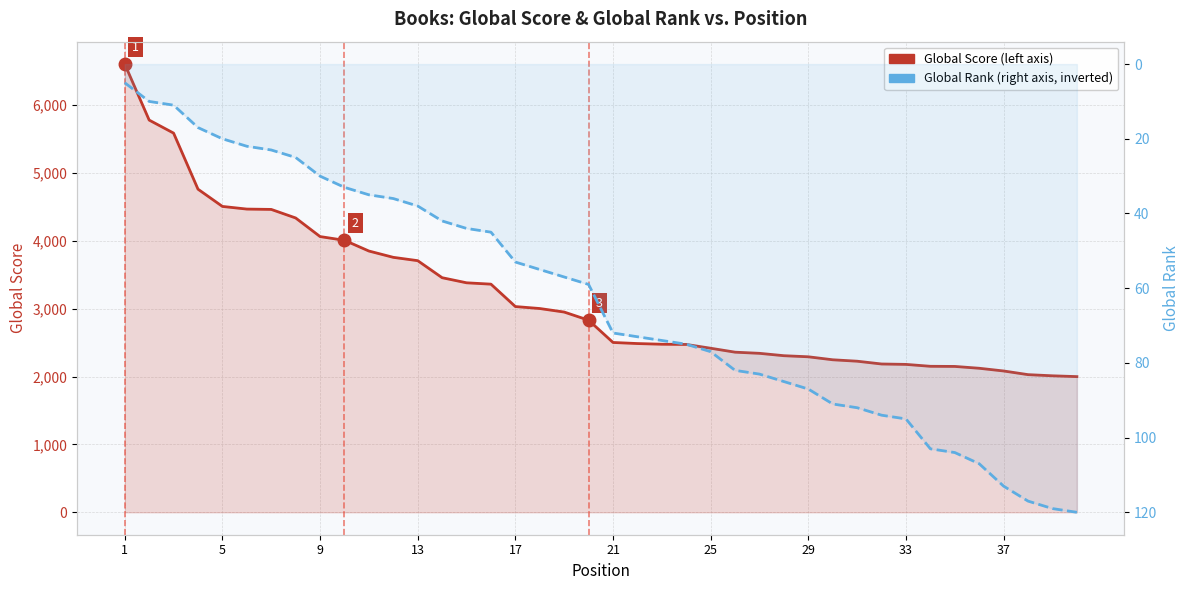

List the series in order of their overall mean, highest first.

Global Score, Global Rank